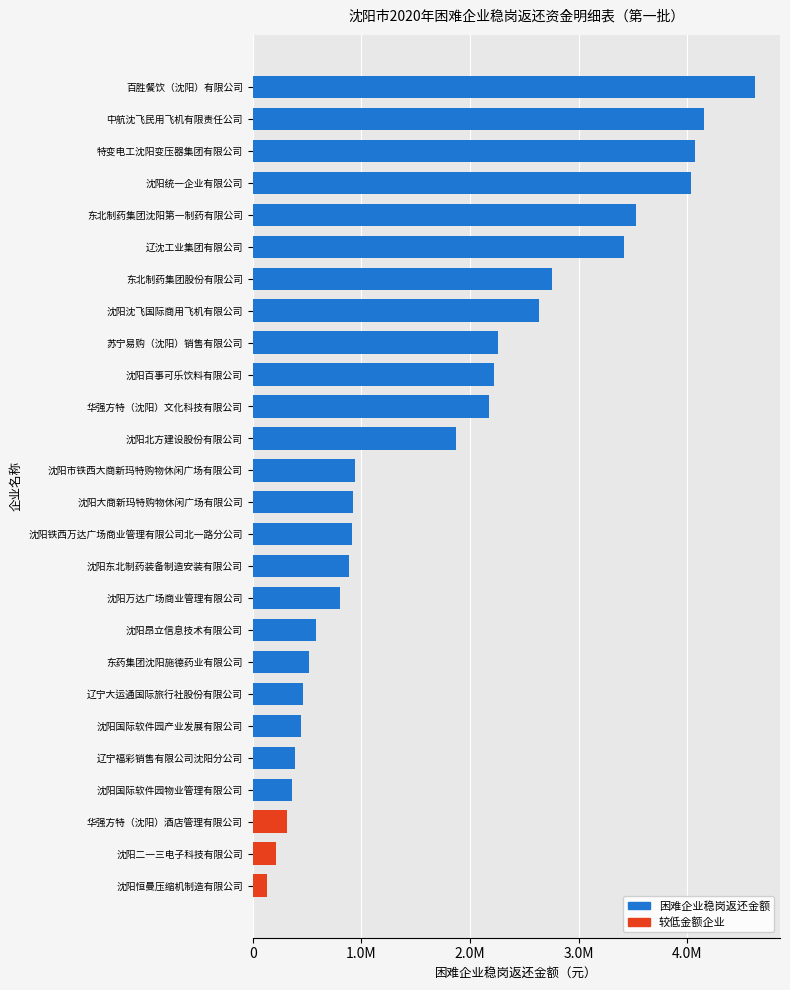

Where is the data nearest to the value 2375279?

苏宁易购（沈阳）销售有限公司